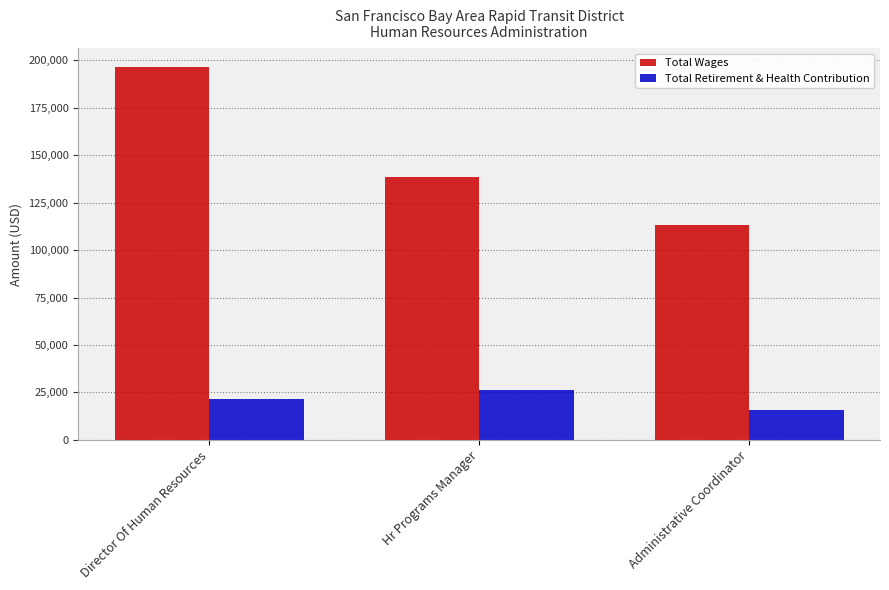

What is the total value across all series at Administrative Coordinator?

129171